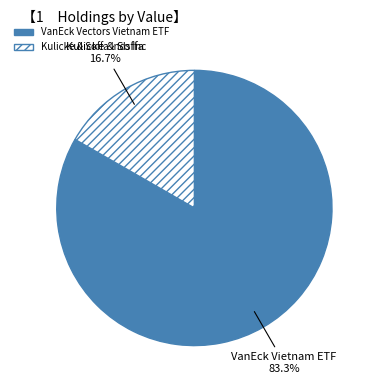

Count the number of slices in the pie.

2